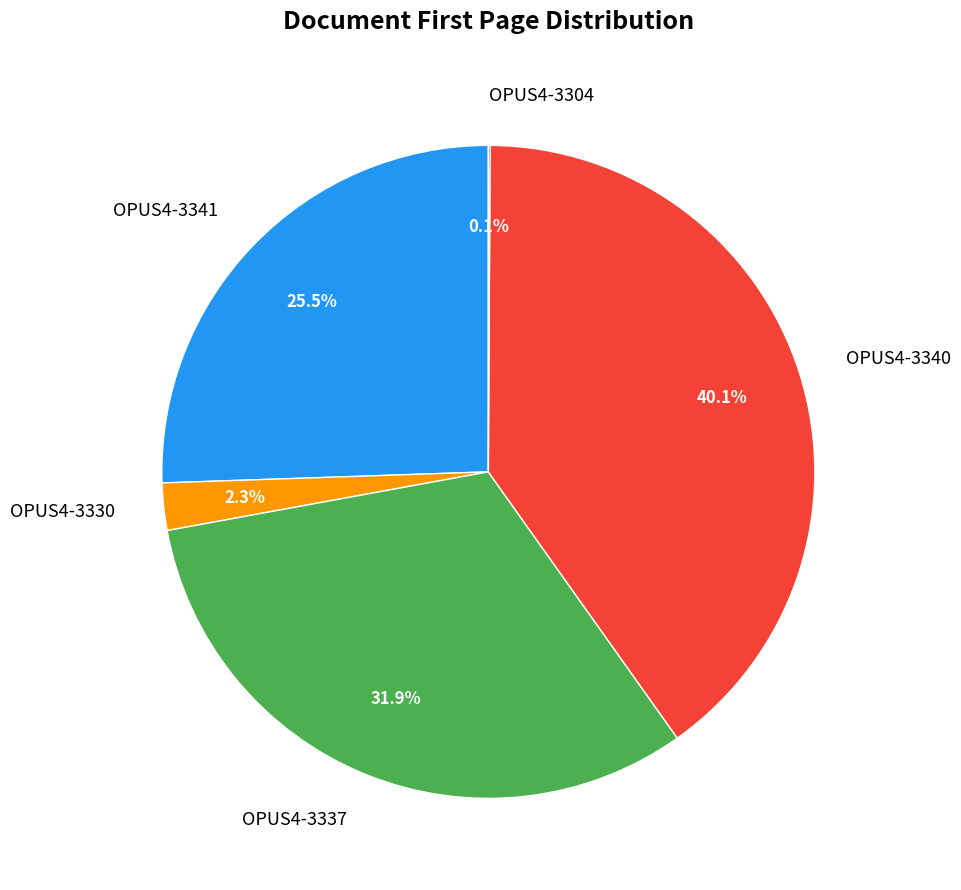

Is the sum of OPUS4-3337 and OPUS4-3330 greater than half?

No